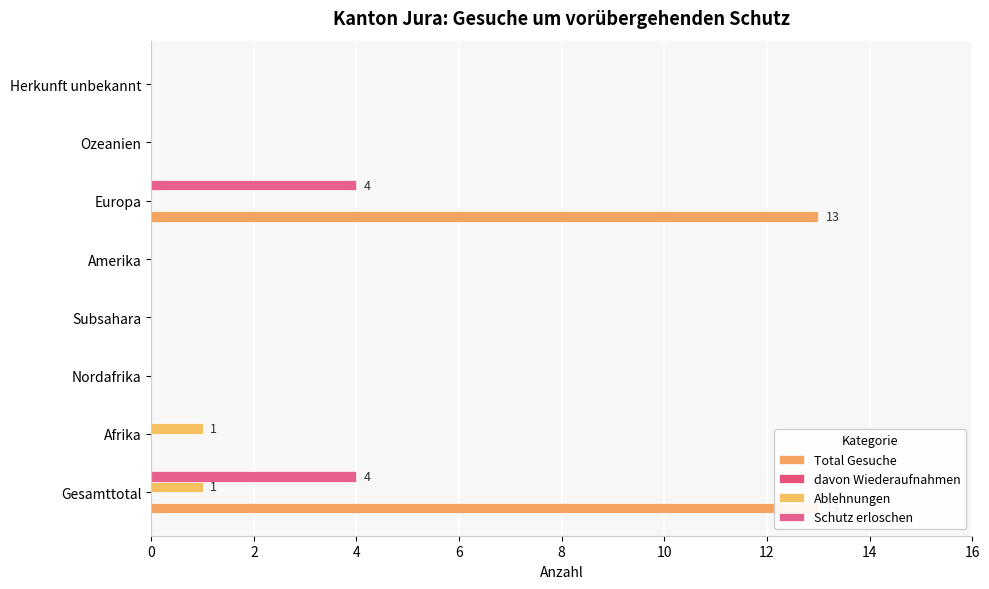

Reading left to right, transcribe all the data shown in this chart.

Total Gesuche: 13.0	0.0	0.0	0.0	0.0	13.0	0.0	0.0
davon Wiederaufnahmen: 0.2	0.2	0.2	0.2	0.2	0.2	0.2	0.2
Ablehnungen: 1.0	1.0	0.0	0.0	0.0	0.0	0.0	0.0
Schutz erloschen: 4.0	0.0	0.0	0.0	0.0	4.0	0.0	0.0